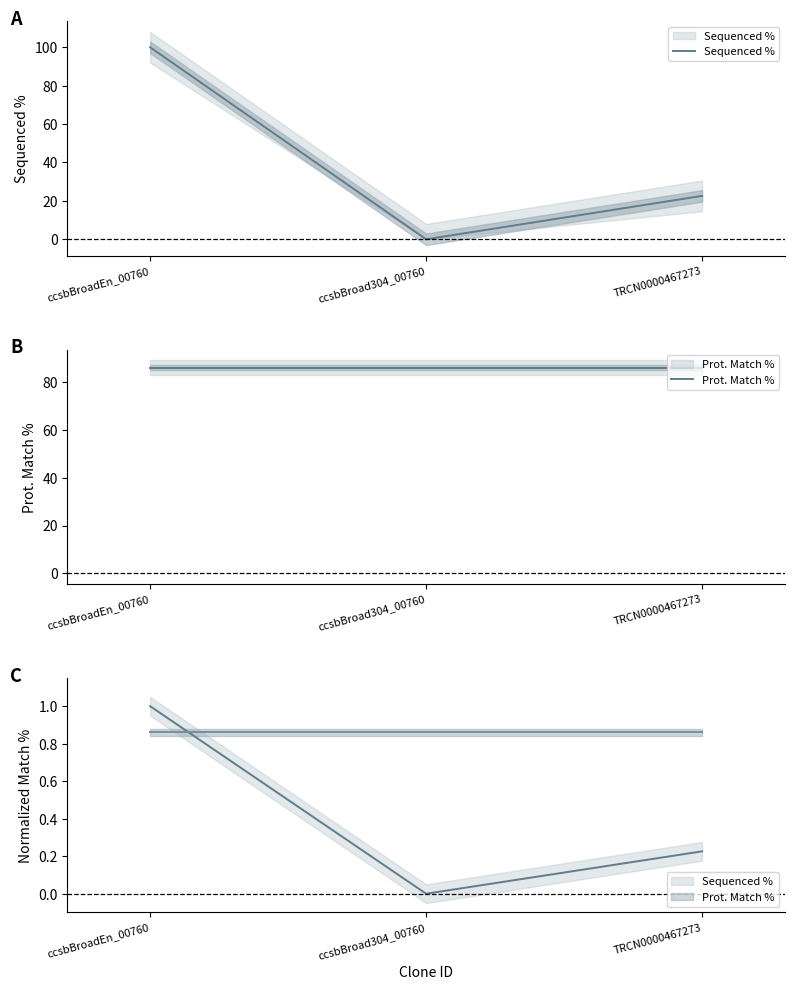

At which label is Prot. Match % closest to 86?

ccsbBroadEn_00760